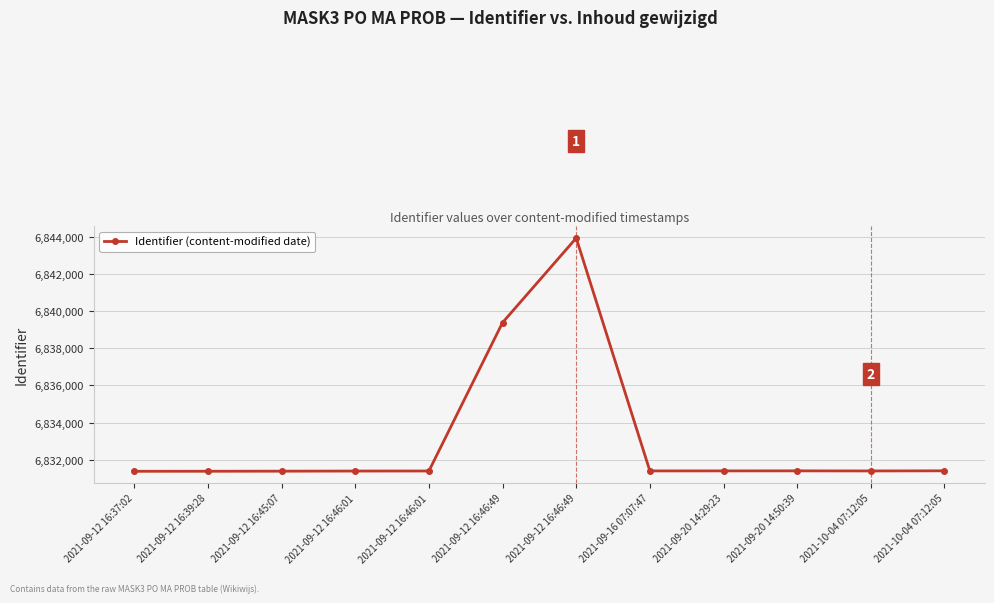

Rank the categories by value from highest to lowest.

2021-09-12 16:46:49, 2021-09-12 16:46:49, 2021-10-04 07:12:05, 2021-09-20 14:50:39, 2021-09-20 14:29:23, 2021-09-16 07:07:47, 2021-10-04 07:12:05, 2021-09-12 16:46:01, 2021-09-12 16:46:01, 2021-09-12 16:45:07, 2021-09-12 16:39:28, 2021-09-12 16:37:02